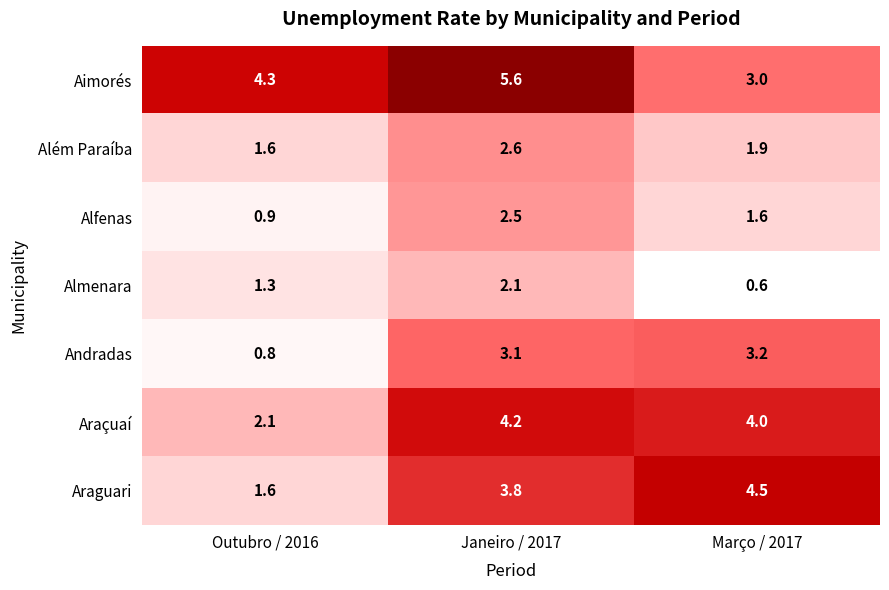

What is the difference between the maximum and minimum values in the Almenara series?

1.5